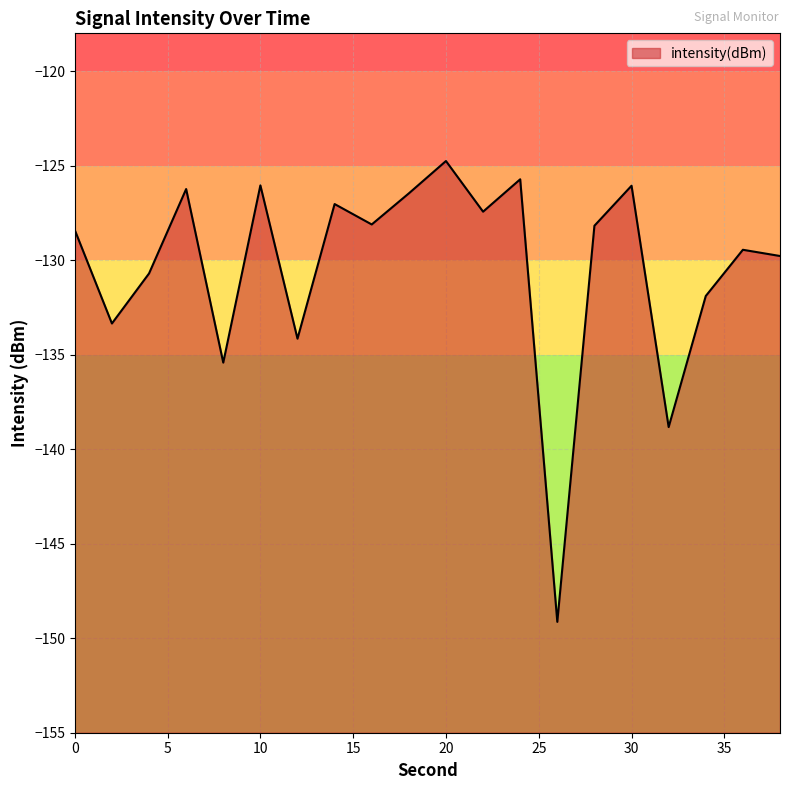

What is the sum of all values?

-2607.2